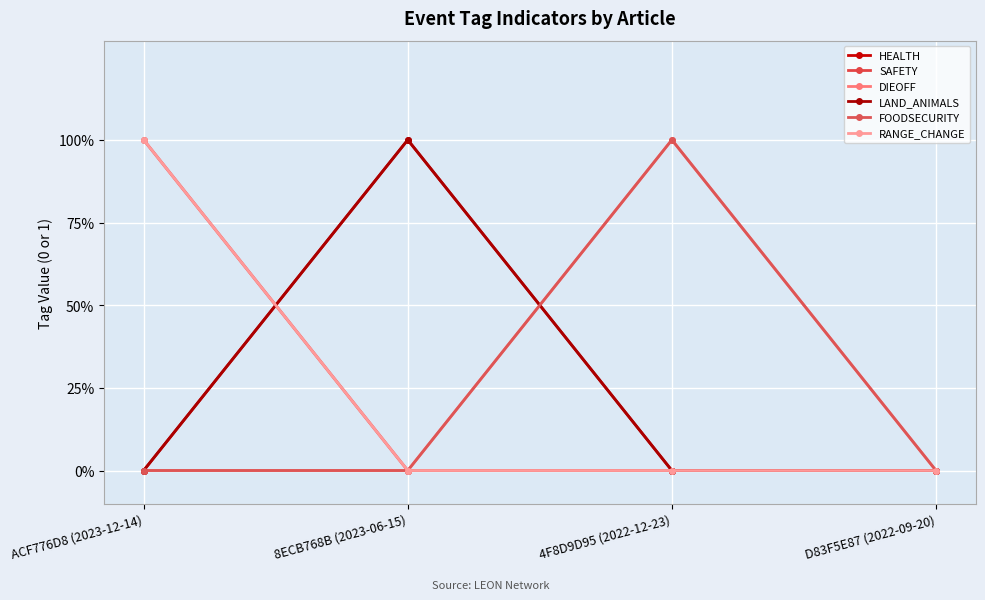

Is this an area chart (filled region under the line)?

No